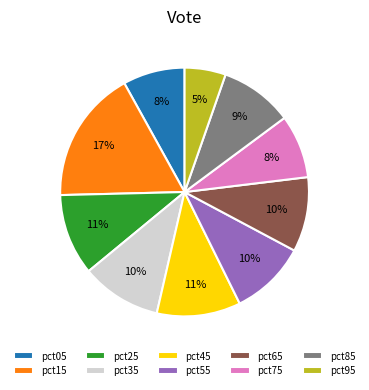

Which category has the smallest portion of the pie?

pct95